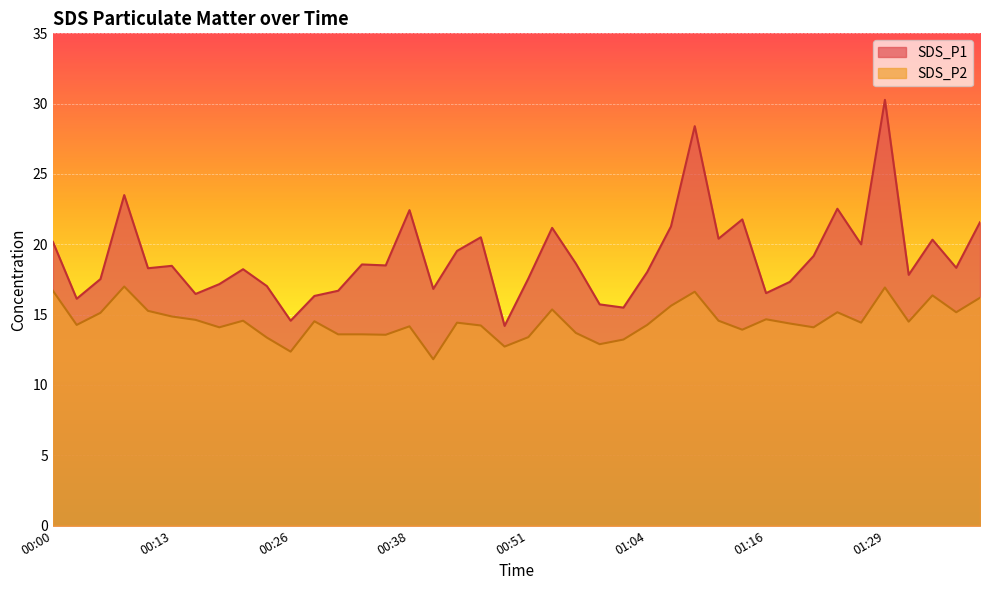

True or false: SDS_P2 and SDS_P1 intersect in this chart.

False